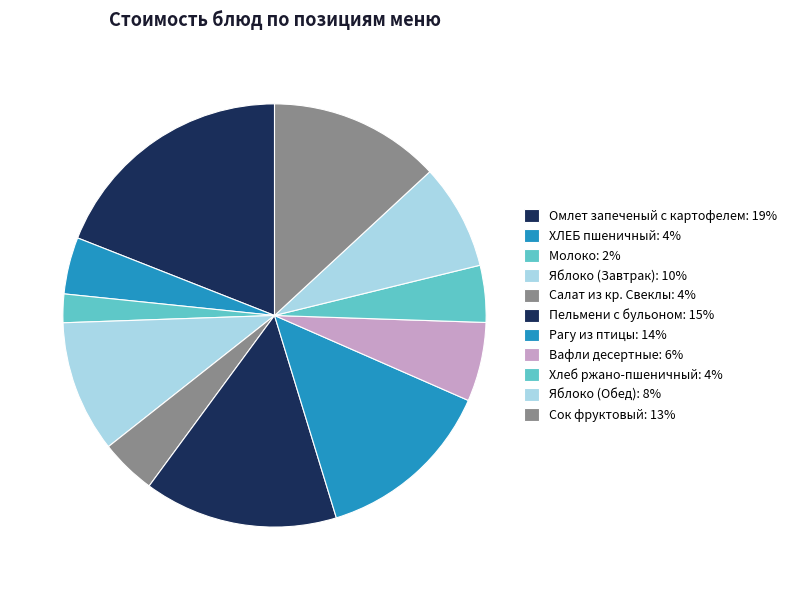

Count the number of slices in the pie.

11